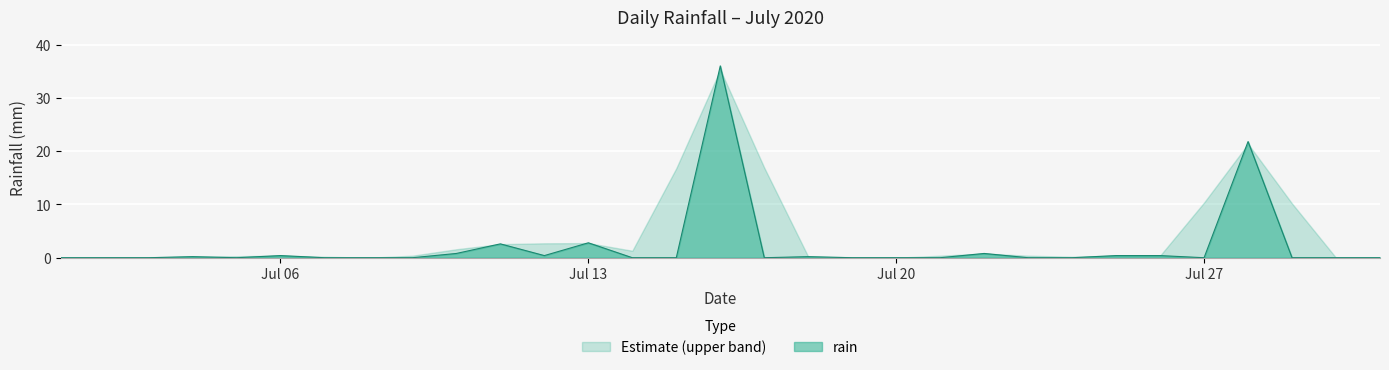

Which series has the widest spread of values?

rain